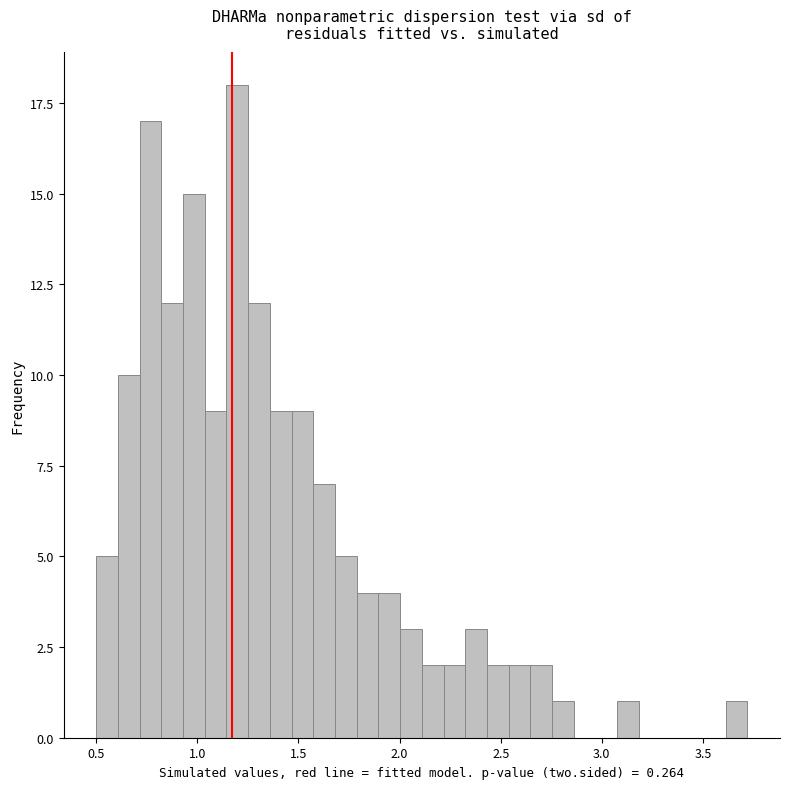

Read against the x-axis, roughly where is the centre of the tallest bar?

1.20